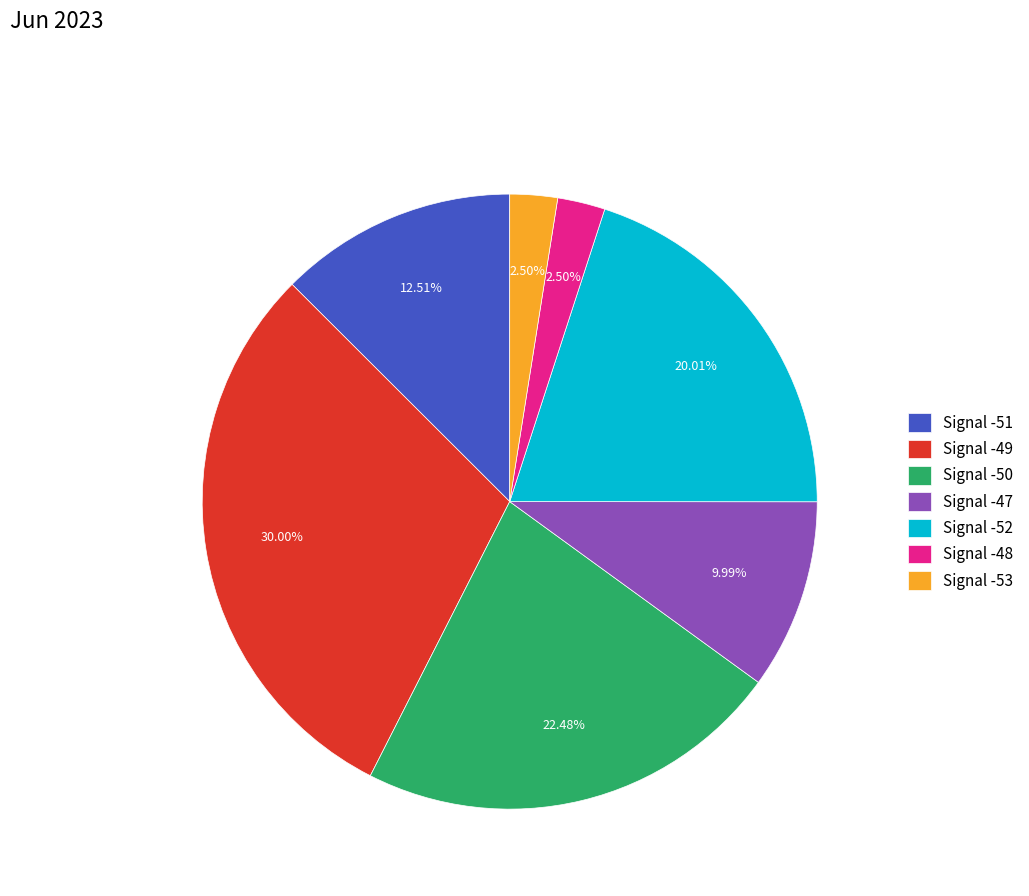

Do Signal -48 and Signal -51 together represent more than half of the pie?

No